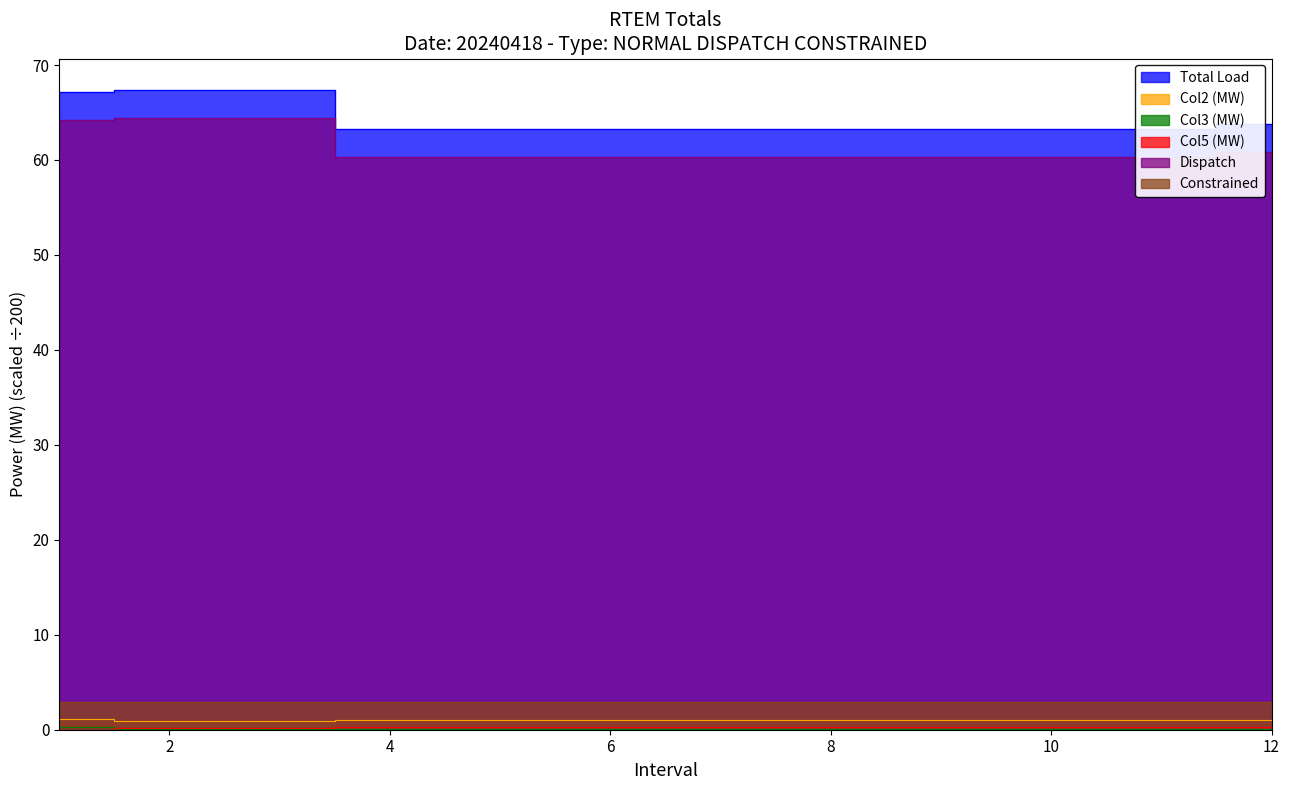

Reading left to right, extract all data points from this chart.

Total Load: 67.1	67.3	67.3	63.2	63.2	63.2	63.2	63.2	63.2	63.2	63.2	63.7
Col2 (MW): 1.2	1.0	1.0	1.0	1.0	1.0	1.0	1.0	1.0	1.0	1.0	1.0
Col3 (MW): 0.3	0.1	0.1	0.1	0.1	0.1	0.1	0.1	0.1	0.1	0.1	0.1
Col5 (MW): 0.0	0.2	0.2	0.2	0.2	0.2	0.2	0.2	0.2	0.2	0.2	0.2
Dispatch: 64.2	64.4	64.4	60.3	60.3	60.3	60.3	60.3	60.3	60.3	60.3	60.8
Constrained: 2.9	2.9	2.9	2.9	2.9	2.9	2.9	2.9	2.9	2.9	2.9	2.9